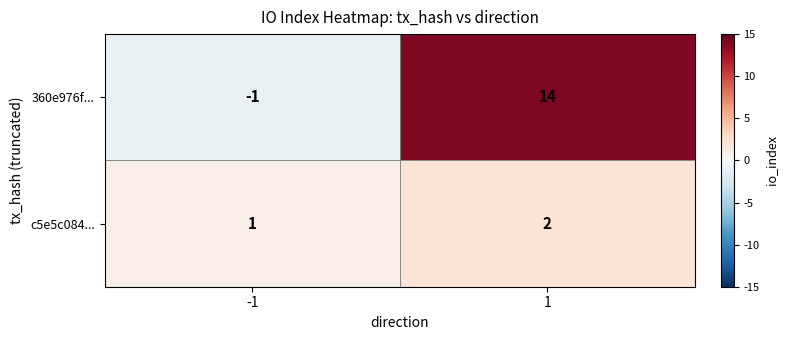

Count the number of data series in this chart.

2